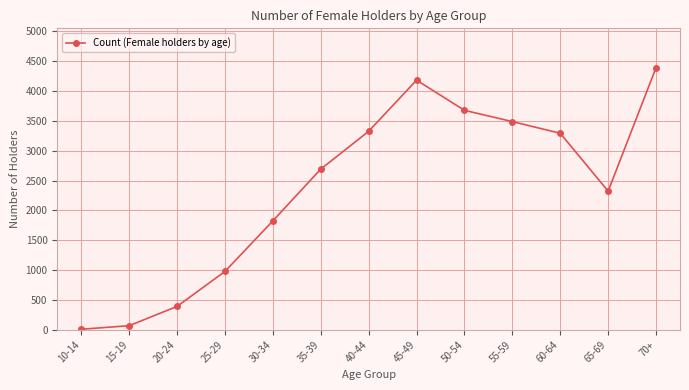

What is the sum of all values?

30634